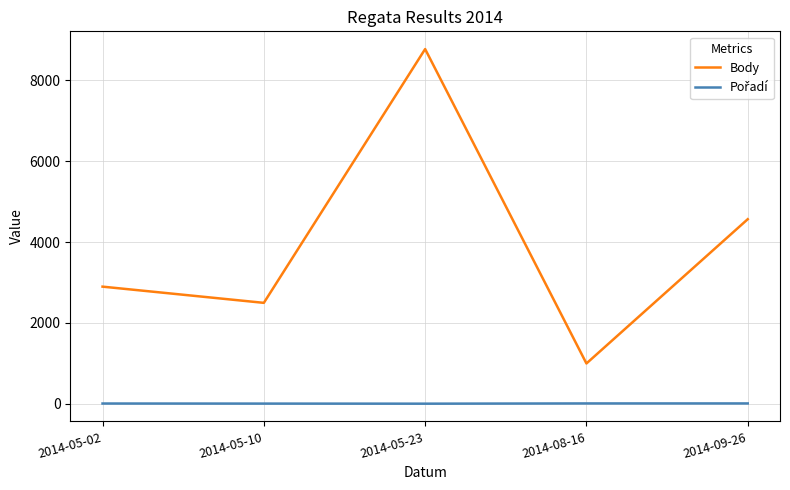

What is the difference between the maximum and minimum values in the Body series?

7780